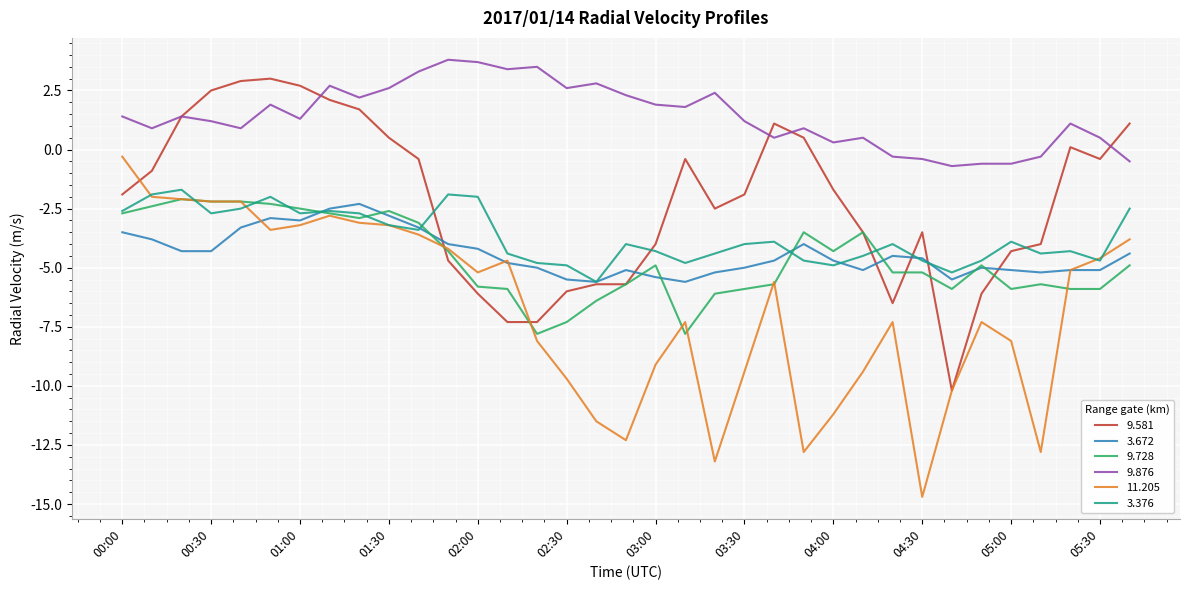

What is the greatest value displayed?

3.8